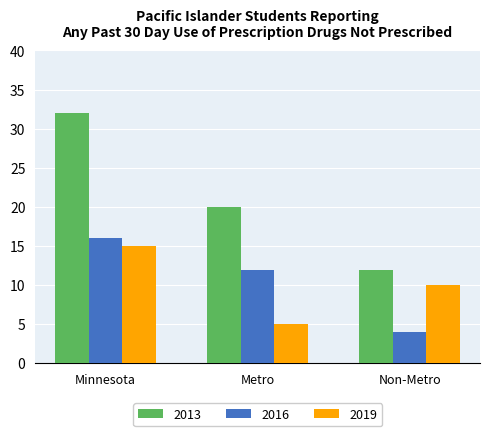

At which category is the sum across all series the highest?

Minnesota